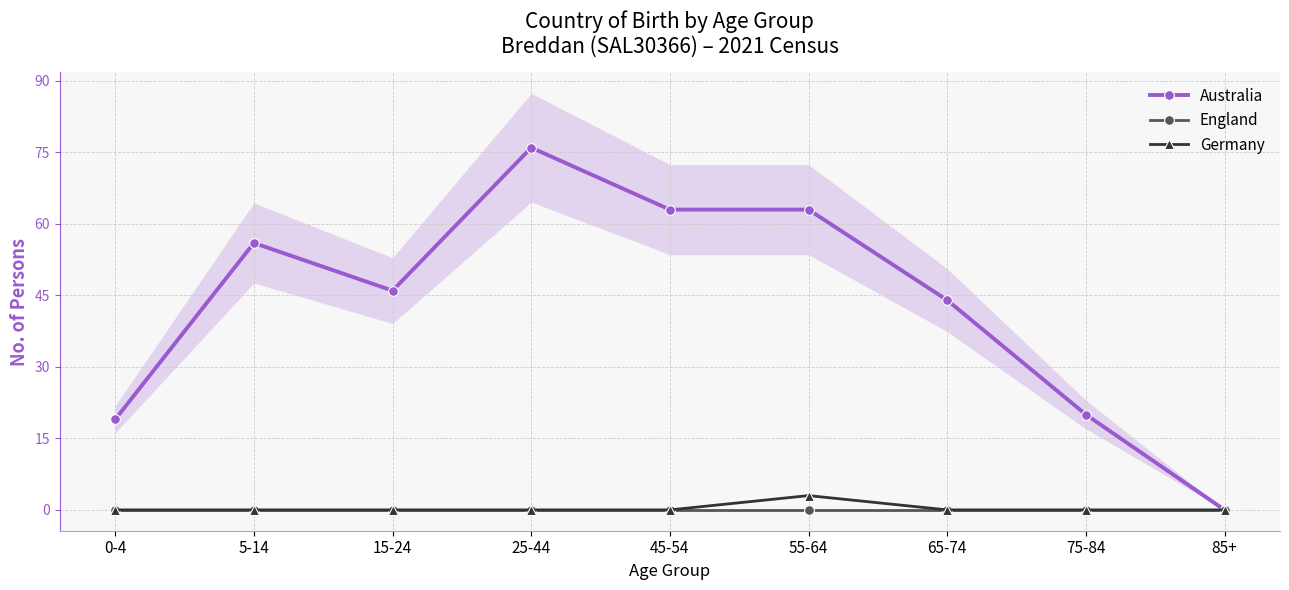

Between 15-24 and 0-4, which is larger?

15-24